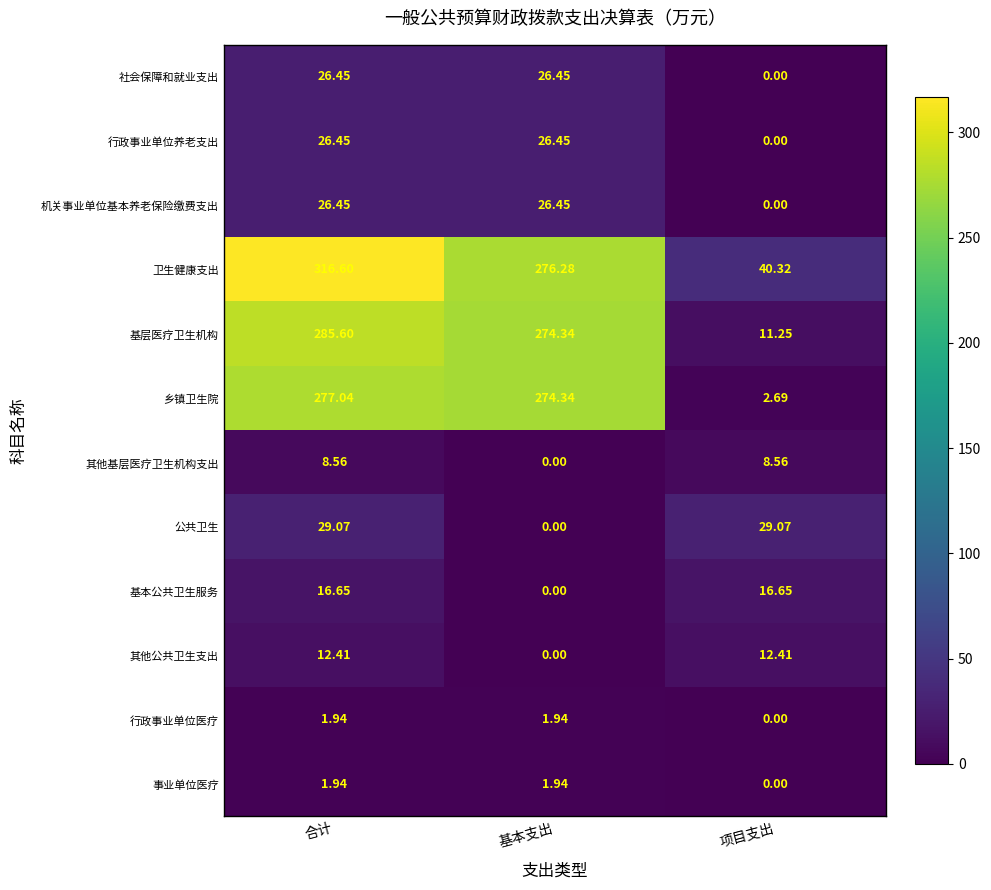

At which category is the sum across all series the highest?

合计